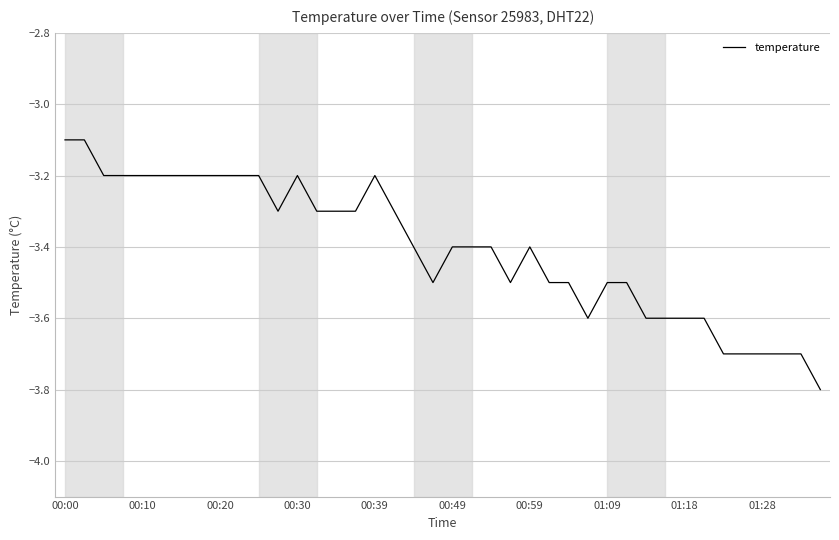

What is the smallest value displayed?

-3.8